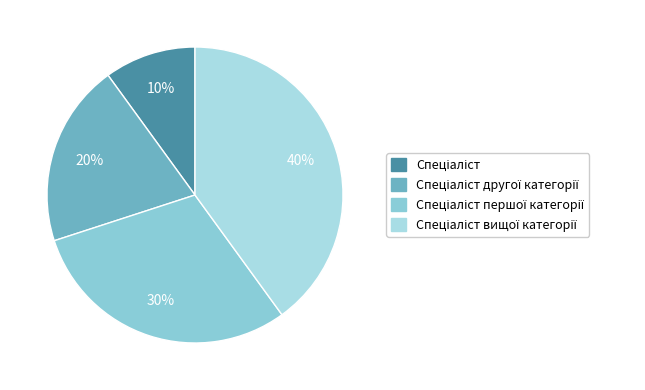

Is it true that Спеціаліст другої категорії is 20% of the pie?

True